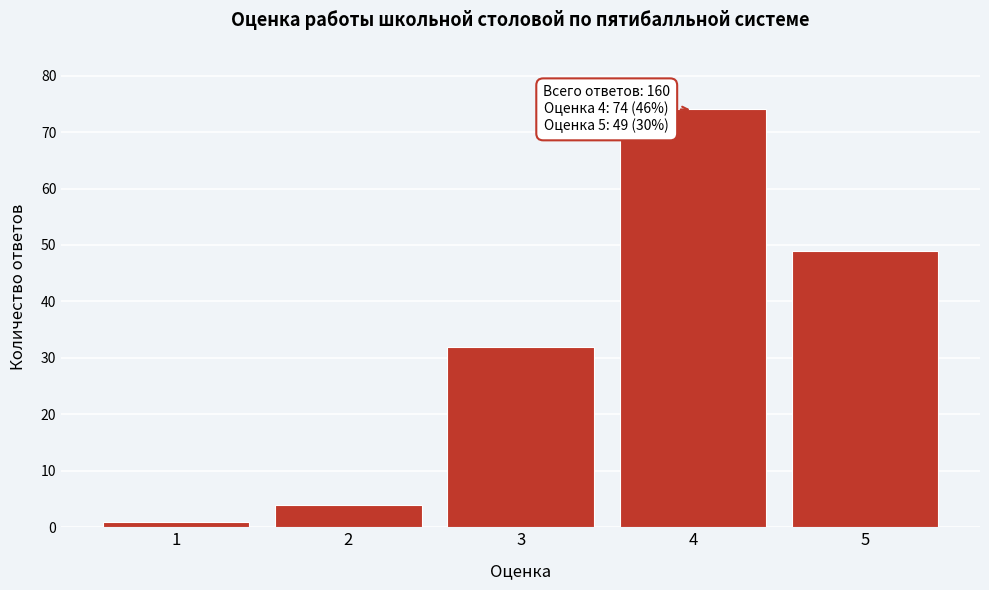

Reading left to right, transcribe all the data shown in this chart.

1	4	32	74	49